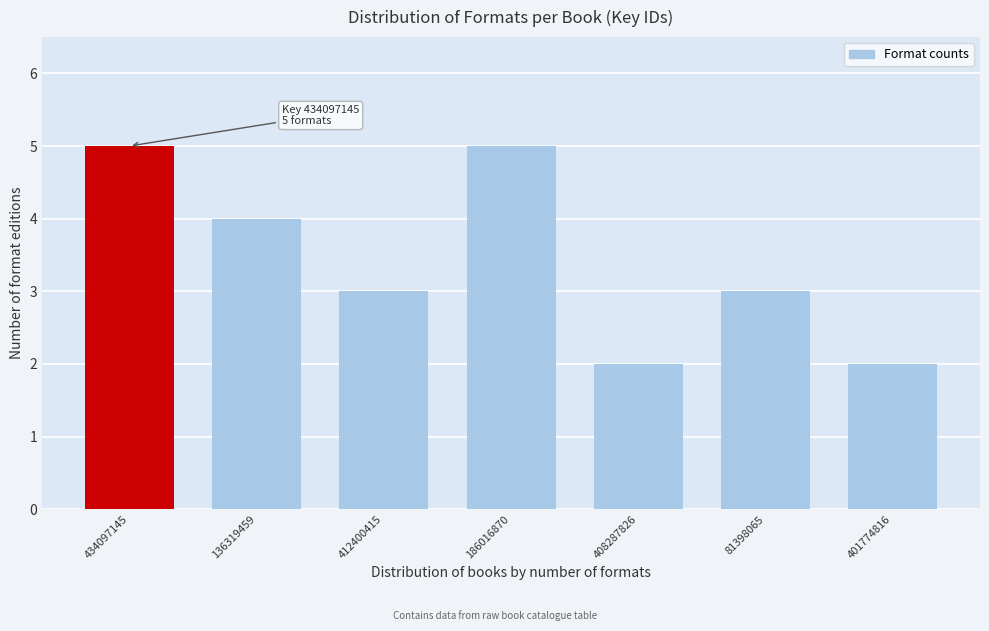

Reading left to right, extract all data points from this chart.

434097145=5	136319459=4	412400415=3	186016870=5	408287826=2	81398065=3	401774816=2